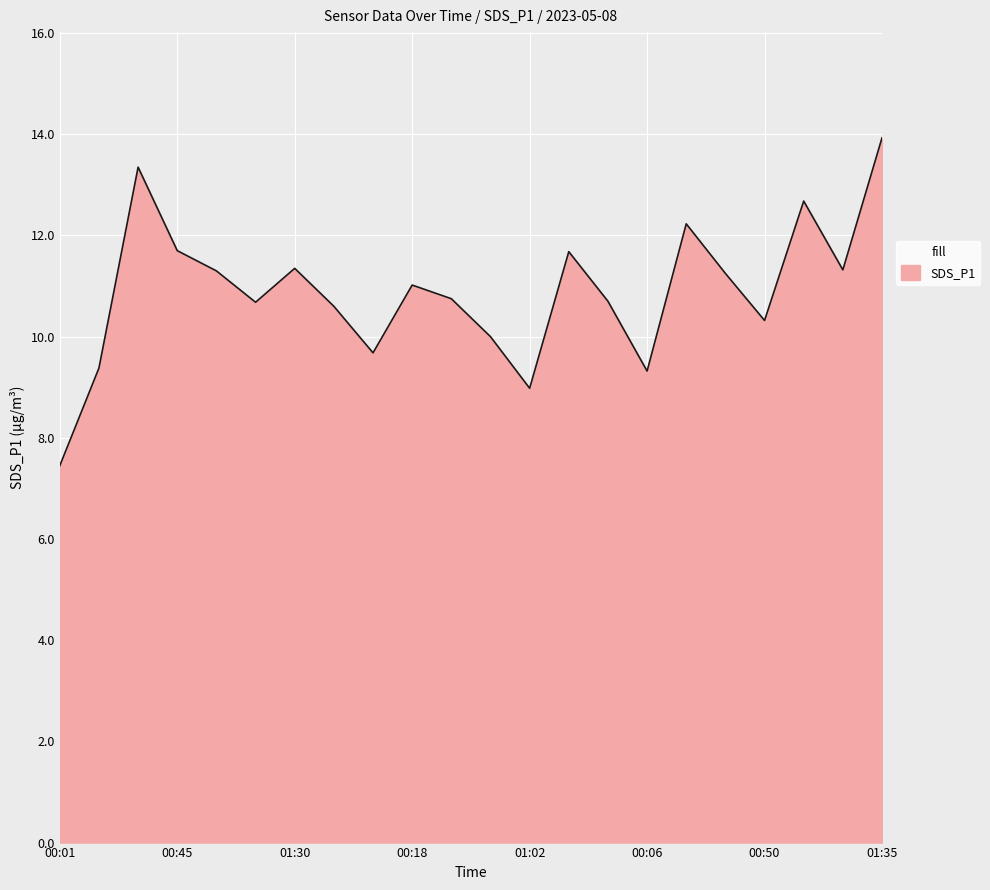

What is the difference between the maximum and minimum values?

6.5